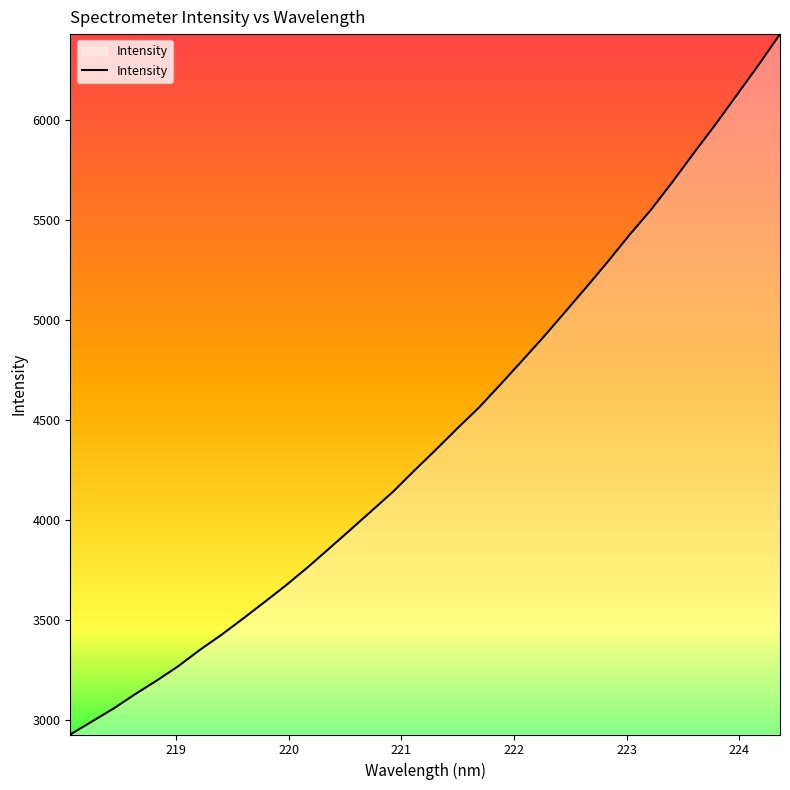

True or false: the data has more than 2 interior local peaks.

False